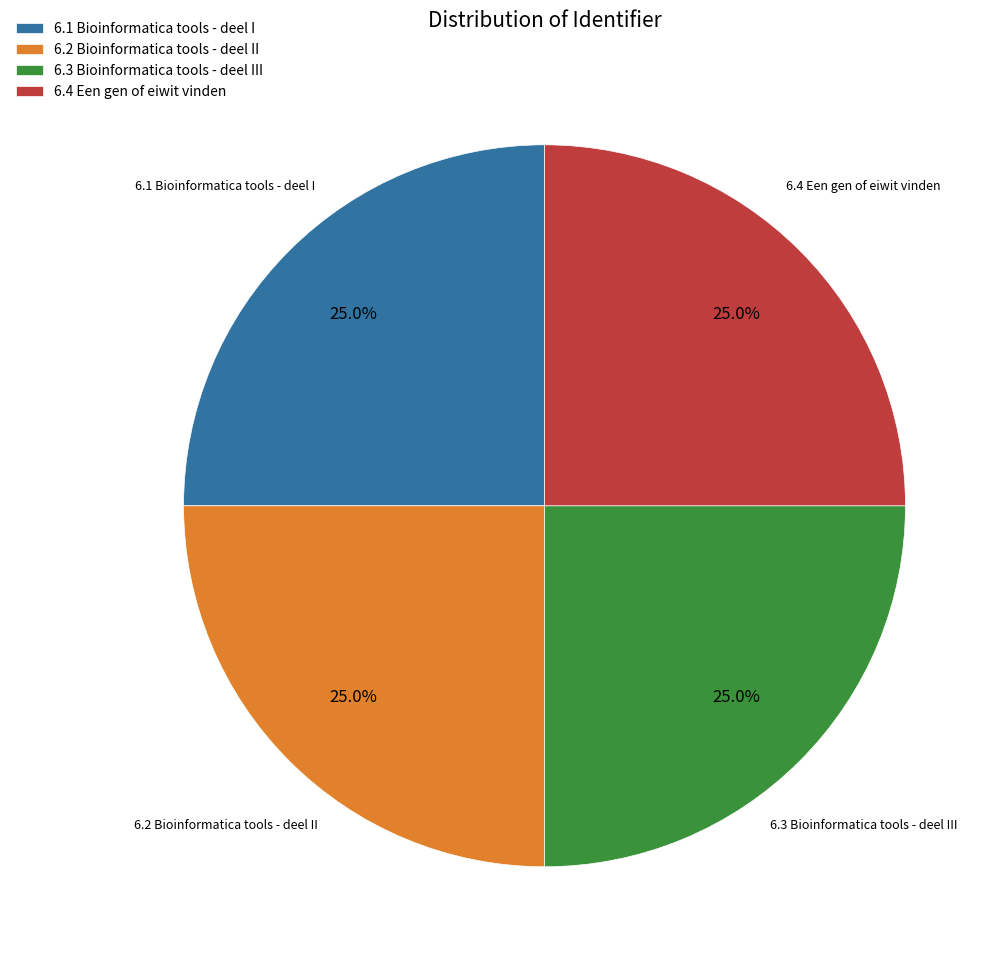

What is the ratio of the value at 6.2 Bioinformatica tools - deel II to the value at 6.3 Bioinformatica tools - deel III?

1.0